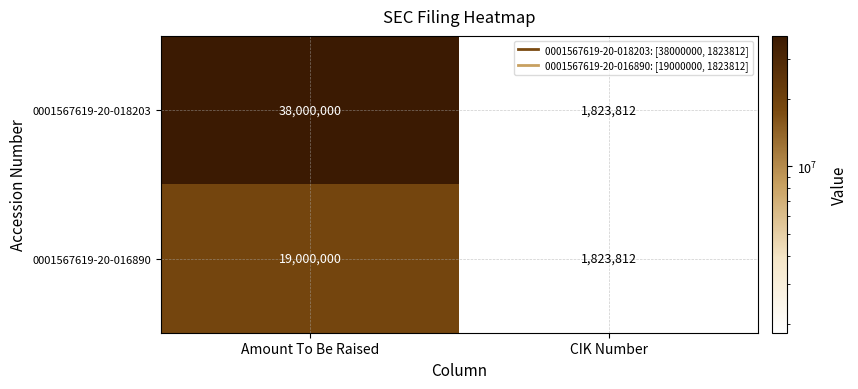

Reading left to right, list all the values displayed in this chart.

0001567619-20-018203: Amount To Be Raised=38000000	CIK Number=1823812
0001567619-20-016890: Amount To Be Raised=19000000	CIK Number=1823812